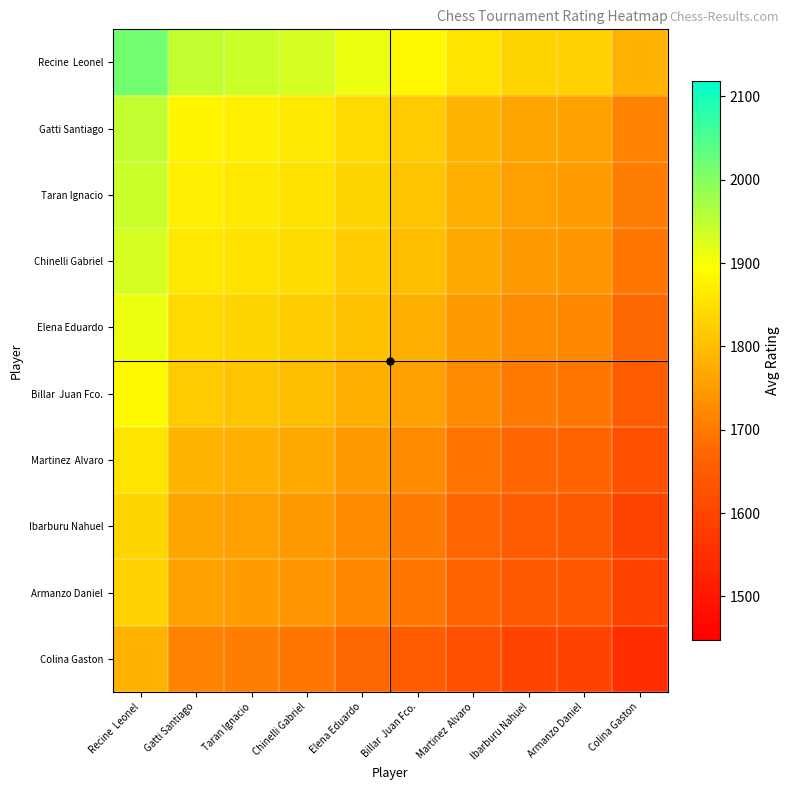

List the series in order of their peak value, highest first.

Recine Leonel, Gatti Santiago, Taran Ignacio, Chinelli Gabriel, Elena Eduardo, Billar Juan Fco., Martinez Alvaro, Ibarburu Nahuel, Armanzo Daniel, Colina Gaston